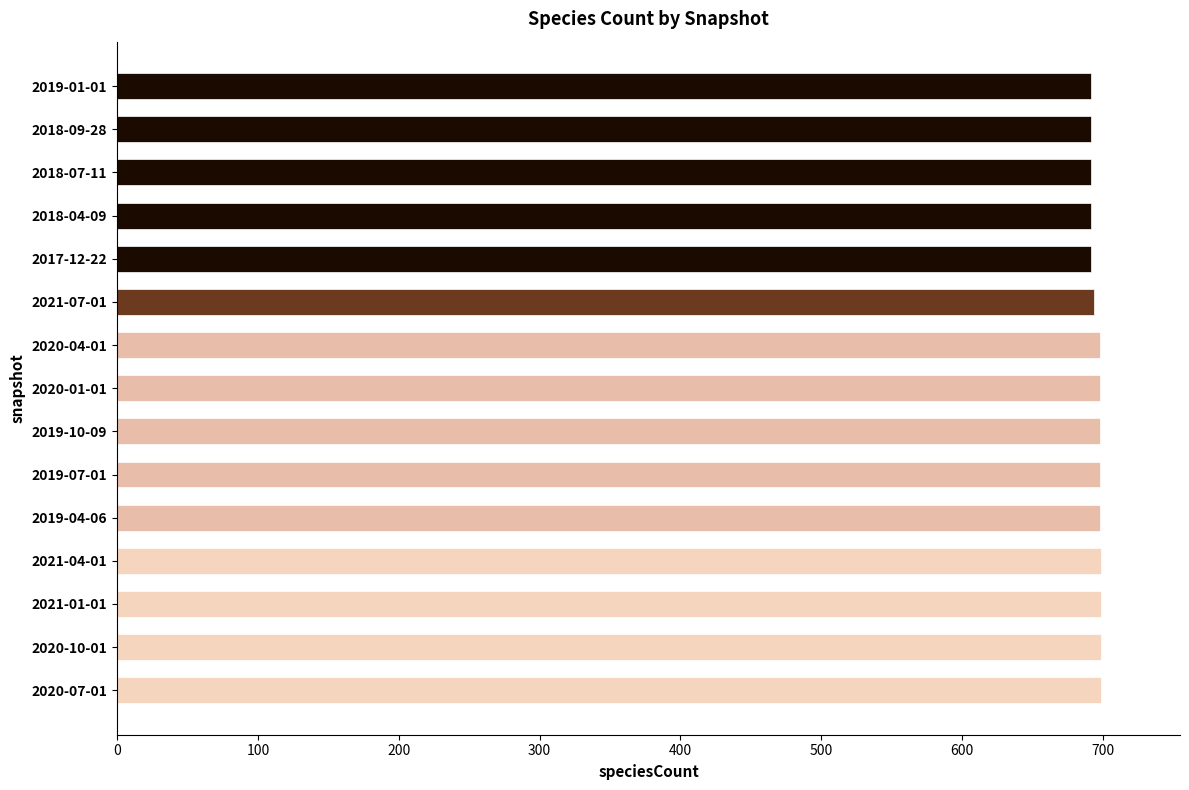

What is the average value?

696